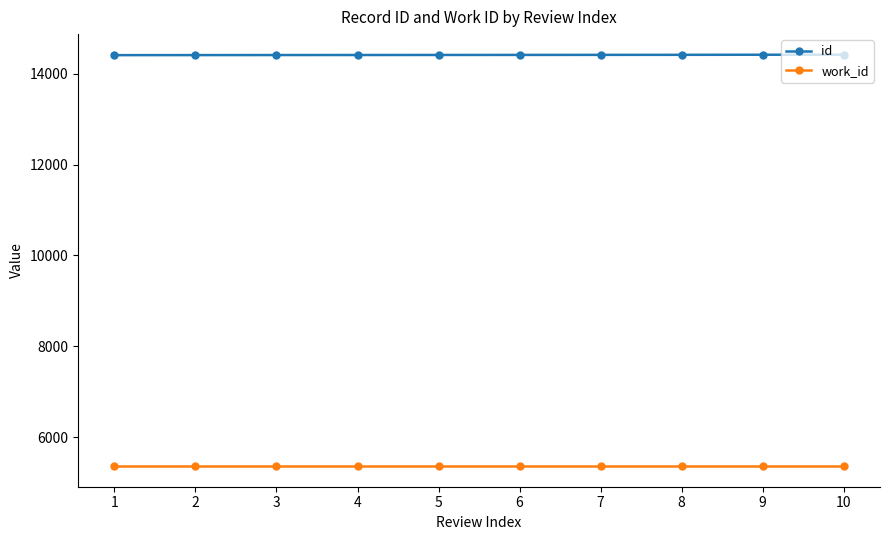

What is the lowest value of the id series?

14407